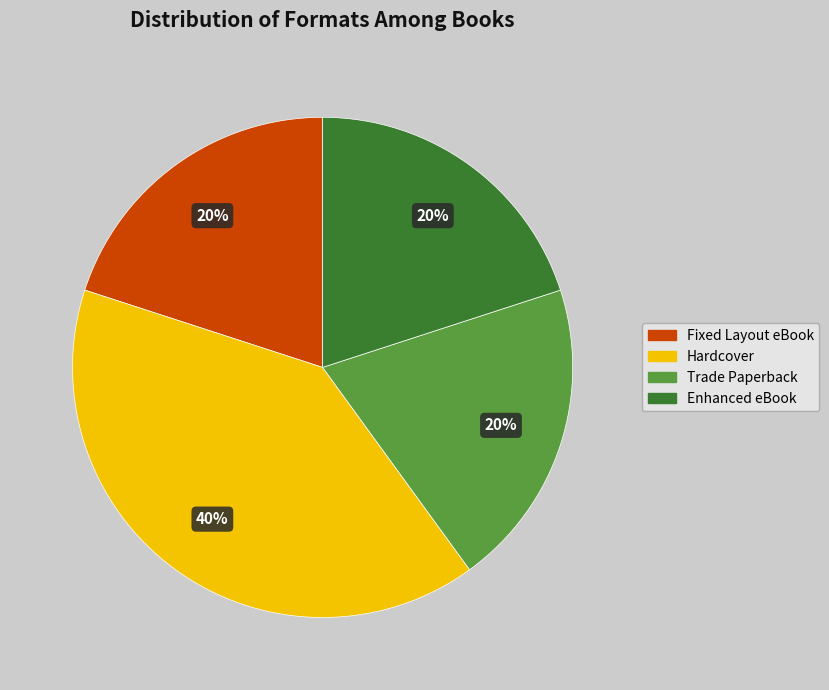

Which category has the biggest portion of the pie?

Hardcover